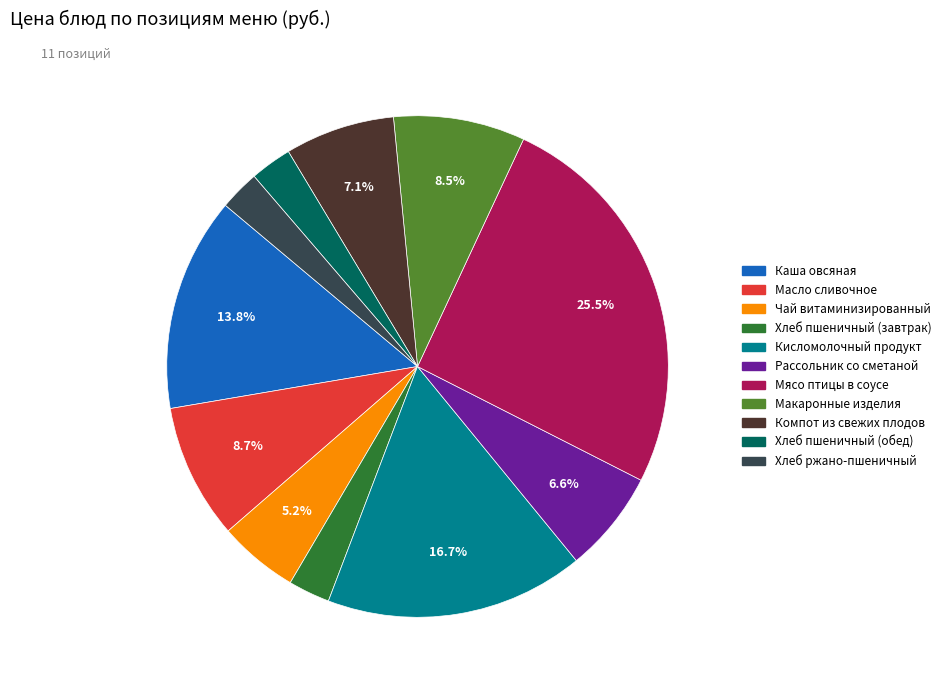

Is there a majority slice in this chart?

No